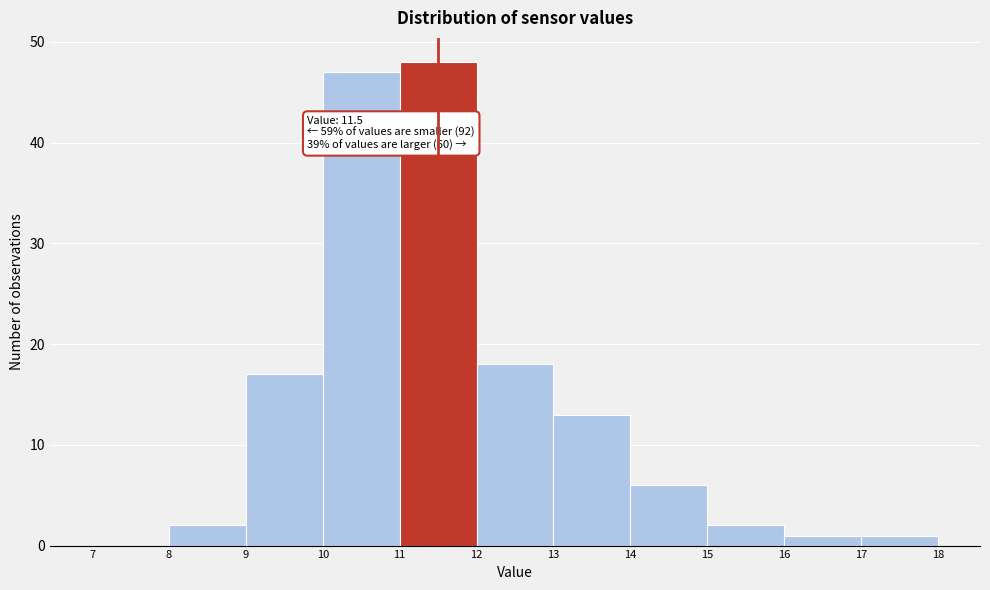

Over which range of the x-axis is the bar tallest?

11 to 12